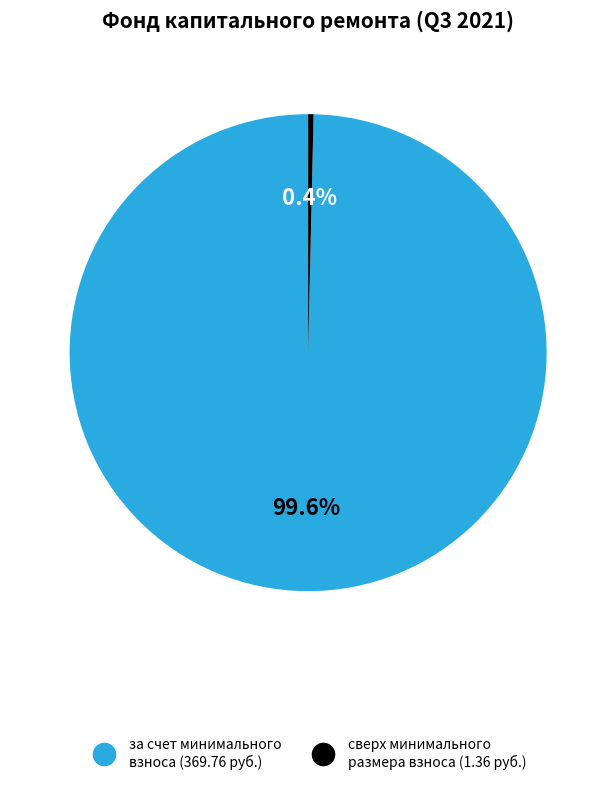

To the nearest percent, what percentage of the pie is за счет минимального взноса?

100%